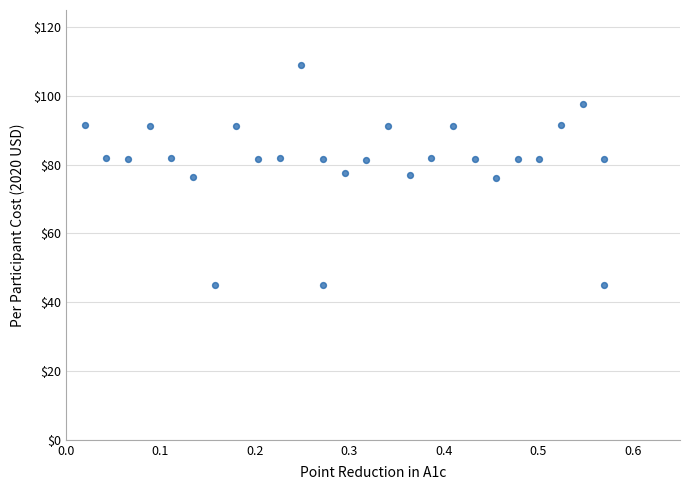

What is the range of Y values (max minus min)?

63.9